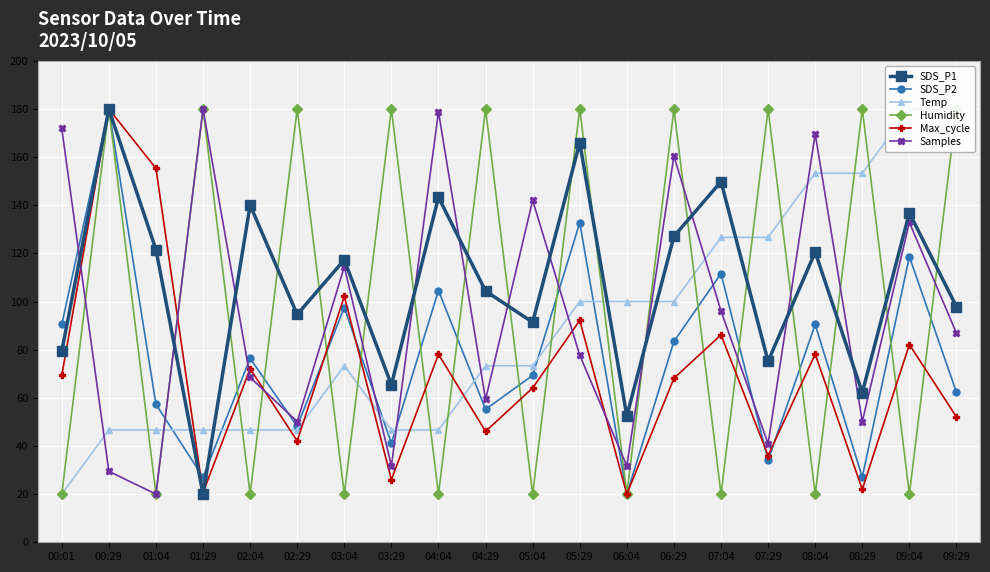

At which label does SDS_P2 reach its minimum?

06:04